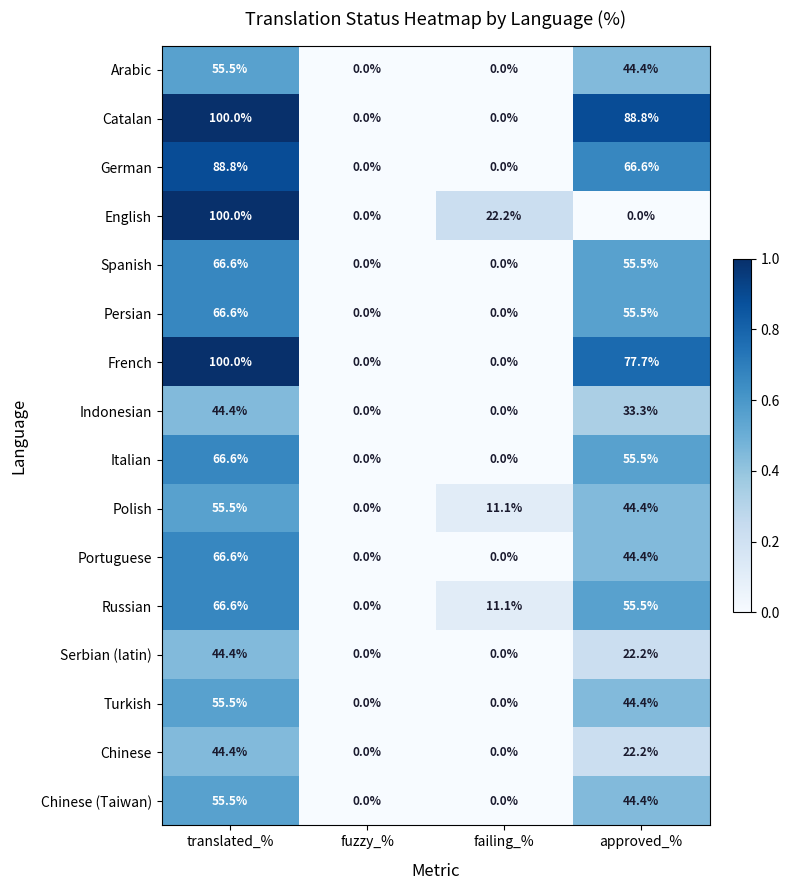

How many values in the Portuguese series are below 44?

2